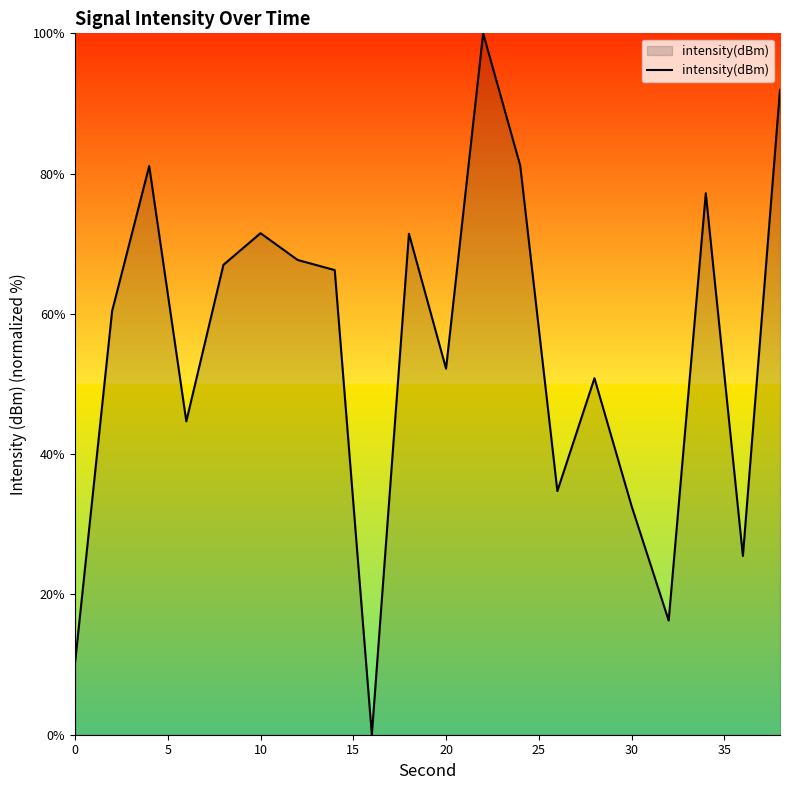

What is the greatest value displayed?

100.0